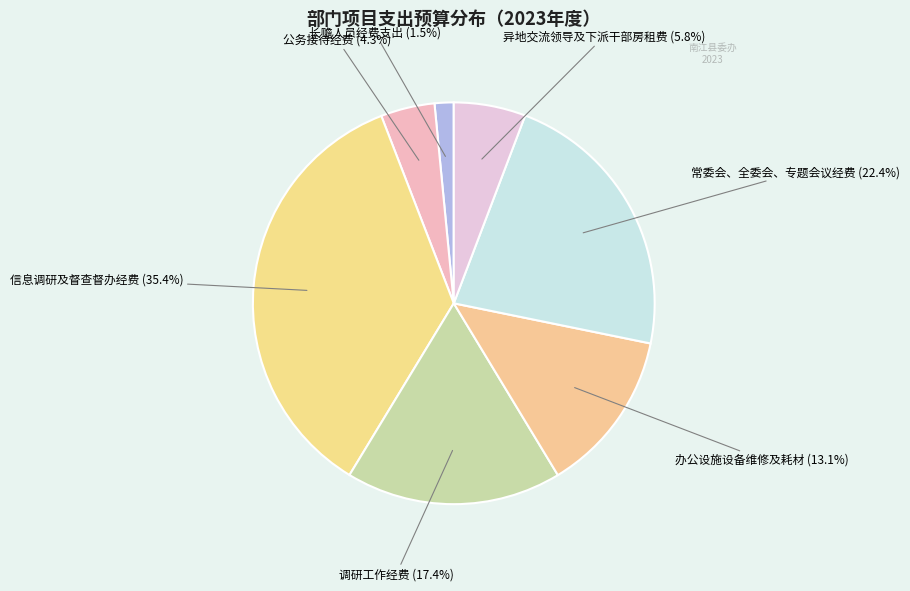

True or false: 调研工作经费 accounts for 28% of the total.

False